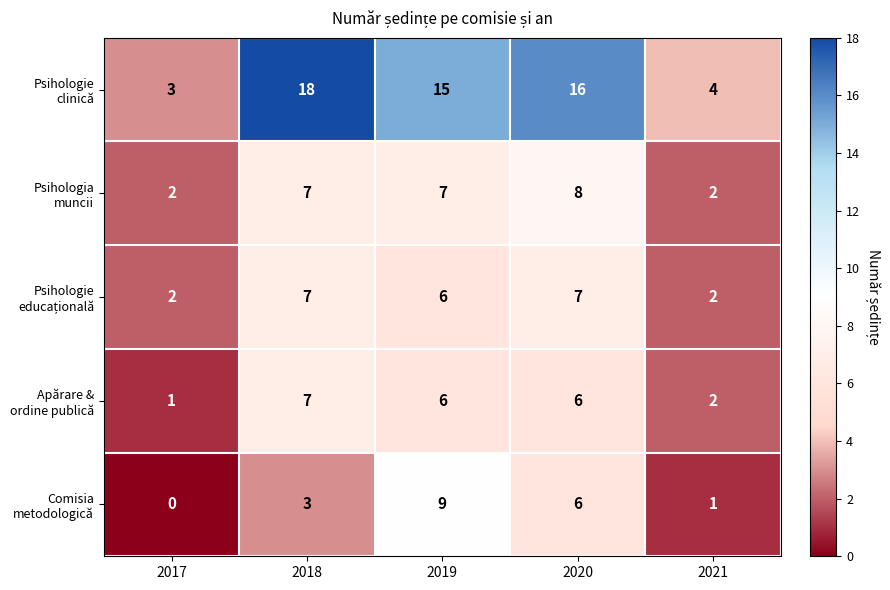

What is the difference between the highest and lowest values at 2021?

3